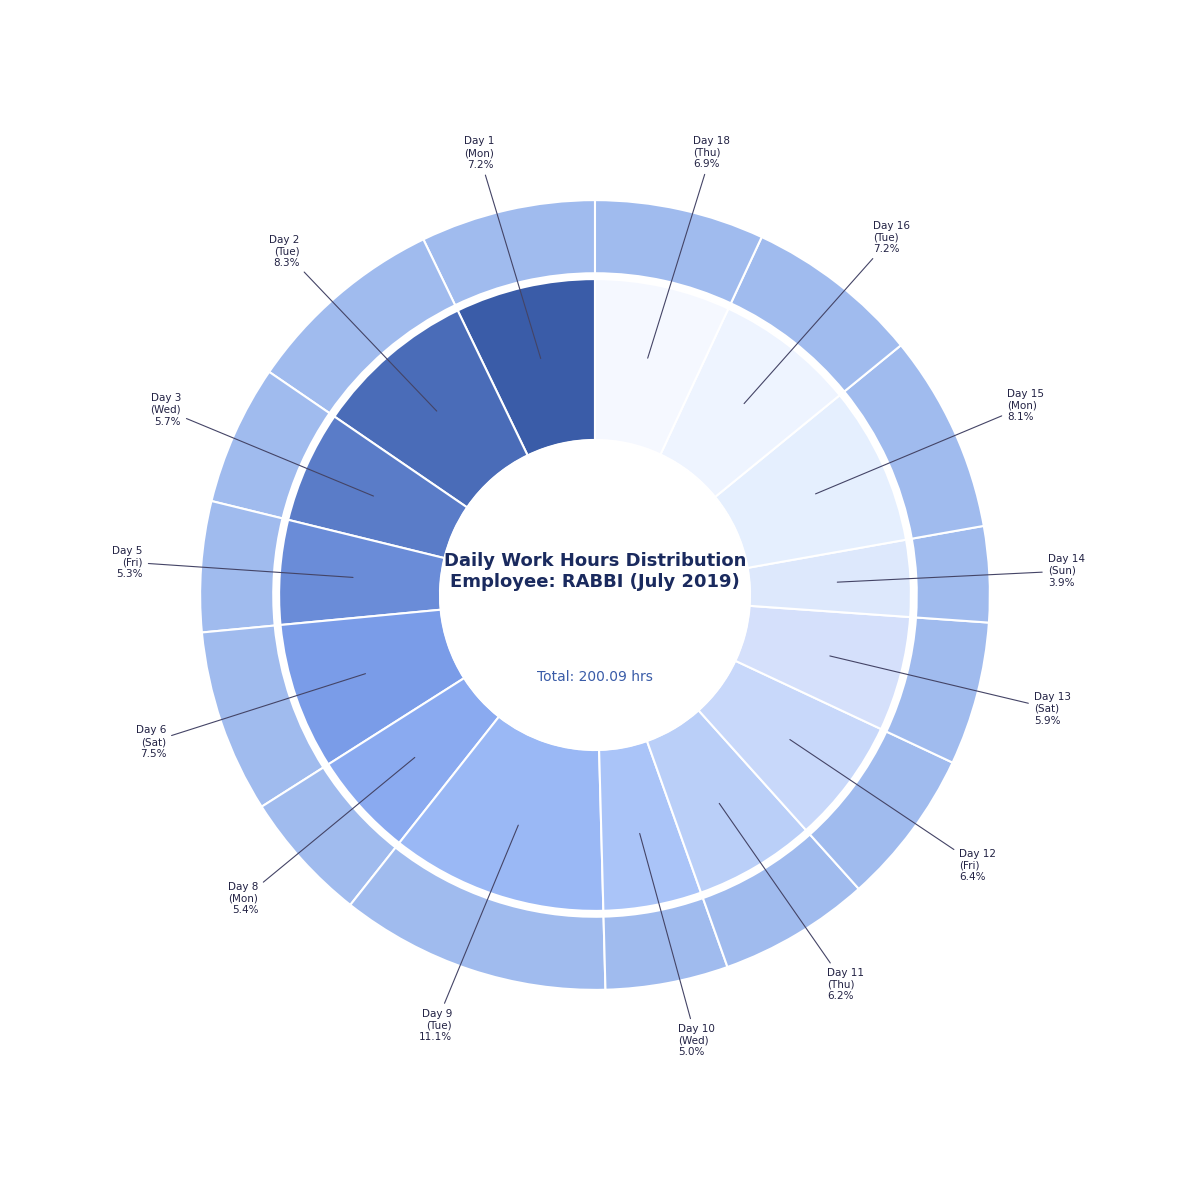

Does Day 3 (Wed) represent more than half of the total?

No